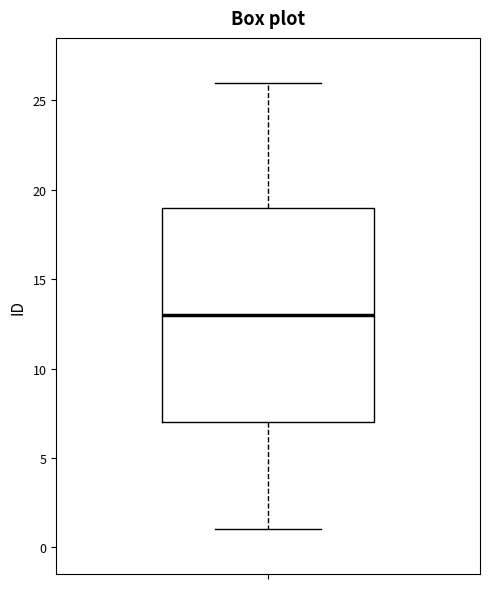

Read this box plot against the y-axis: the position of the median line, the range covered by the box, and the ends of both whiskers. The values are not printed on the chart, so give them approximately, as read against the axis.

median 13, box 7 to 19, whiskers 1 to 26